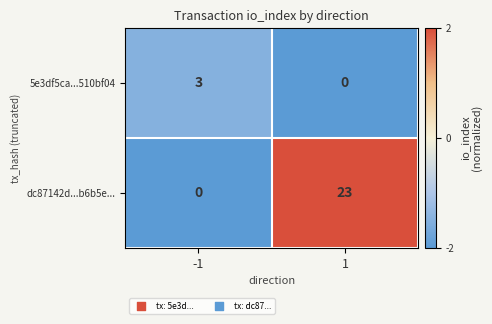

List the series in order of their peak value, lowest first.

5e3df5ca...510bf04, dc87142d...b6b5e...